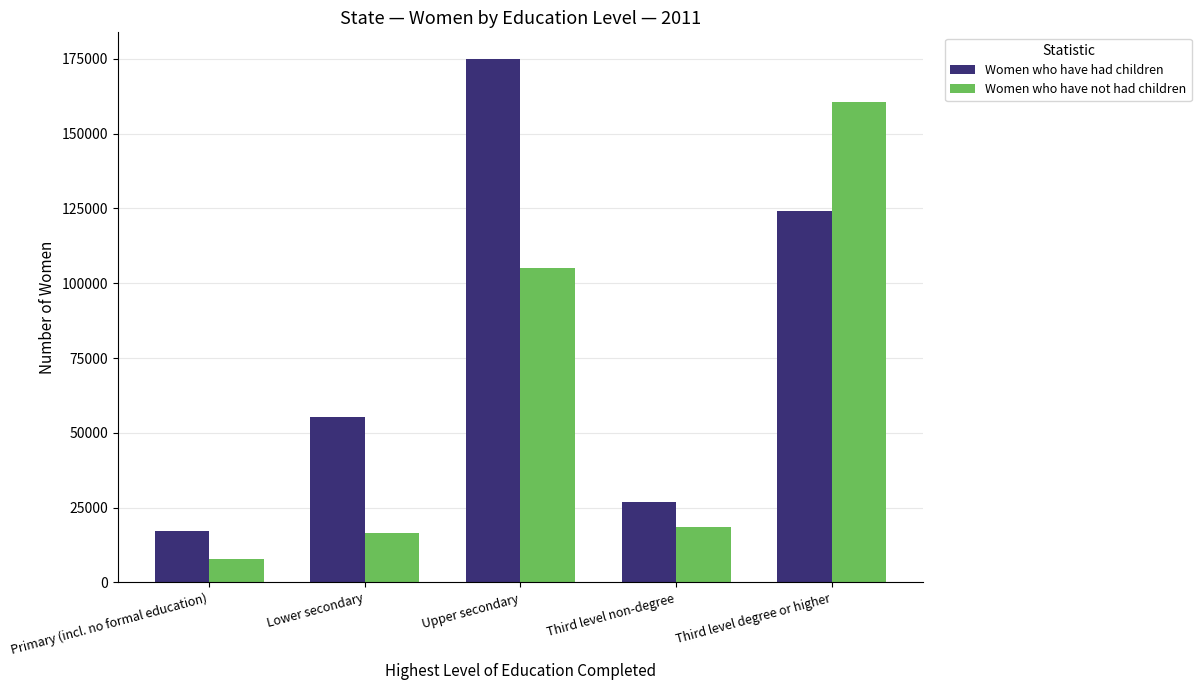

How many values in the Women who have had children series are below 55228?

2